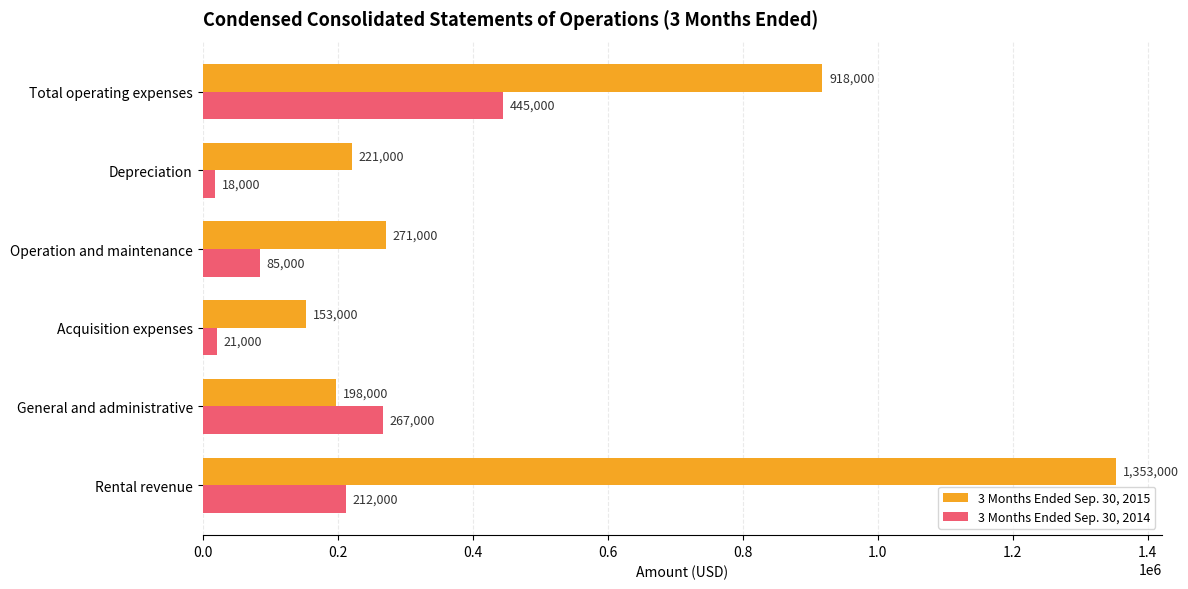

Is the value of 3 Months Ended Sep. 30, 2014 at Total operating expenses greater than the value of 3 Months Ended Sep. 30, 2015 at Depreciation?

Yes